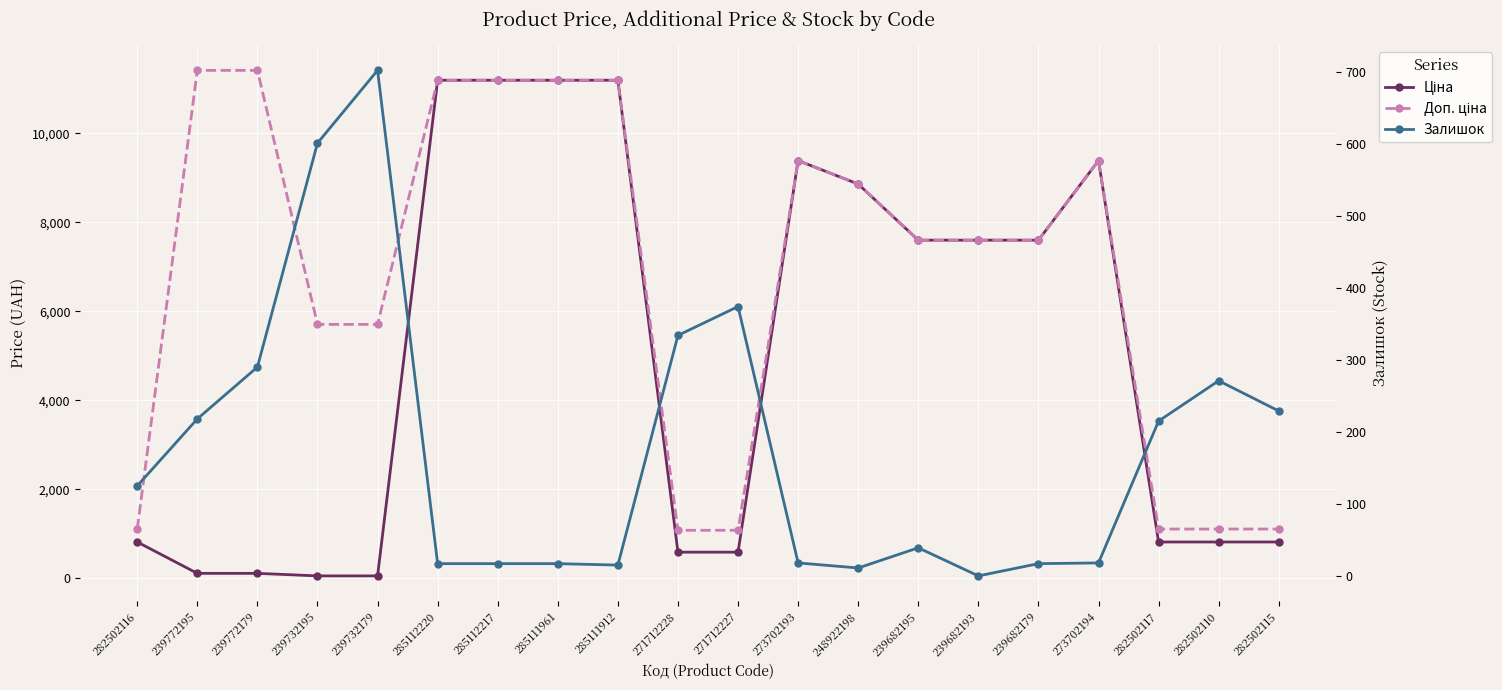

What is the value of the Залишок point at the 7th from the left?

17.0